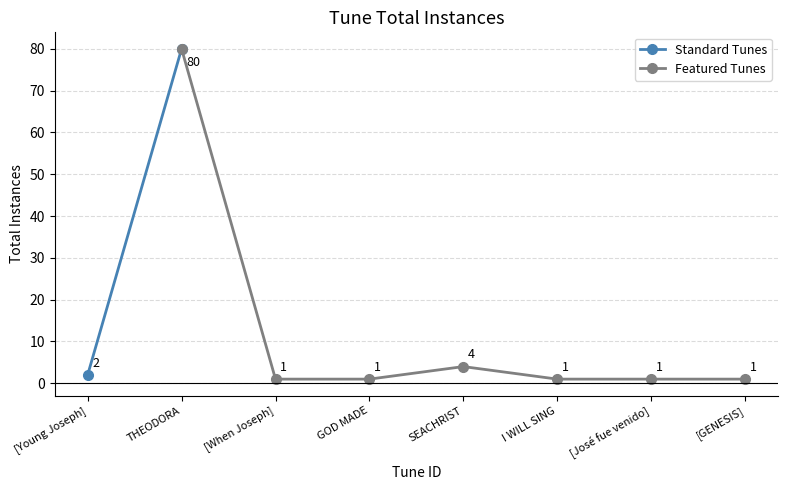

List the labels in order of value, largest first.

theodora_handel, seachrist_horman, young_josephs_father_liked_him_best, when_joseph_his_brethren_beheld_51113, god_made, i_will_sing_with_you, jose_fue_venido_schutmaat, genesis_genesis_genesis_couchman